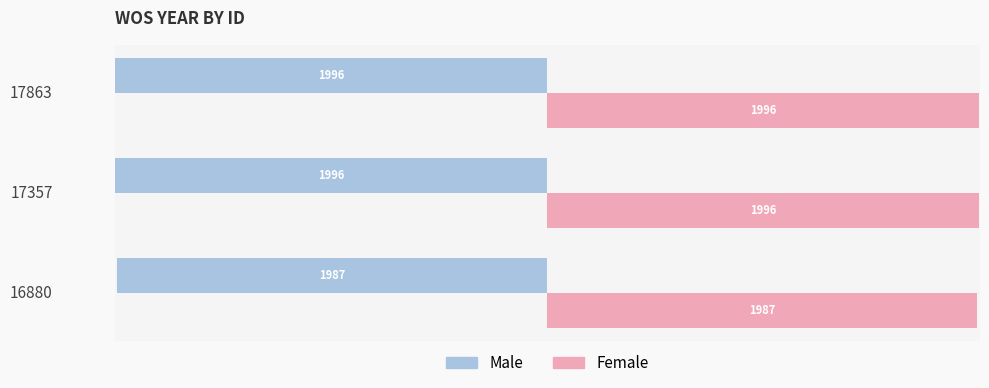

What is the spread (max minus min) of values at 17863?

3992